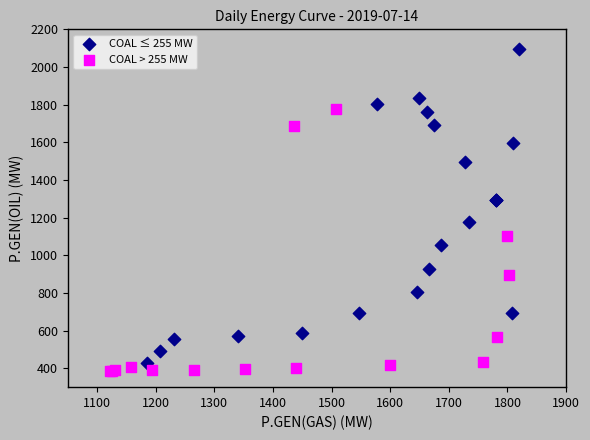

Which series contains the highest Y value?

COAL ≤ 255 MW